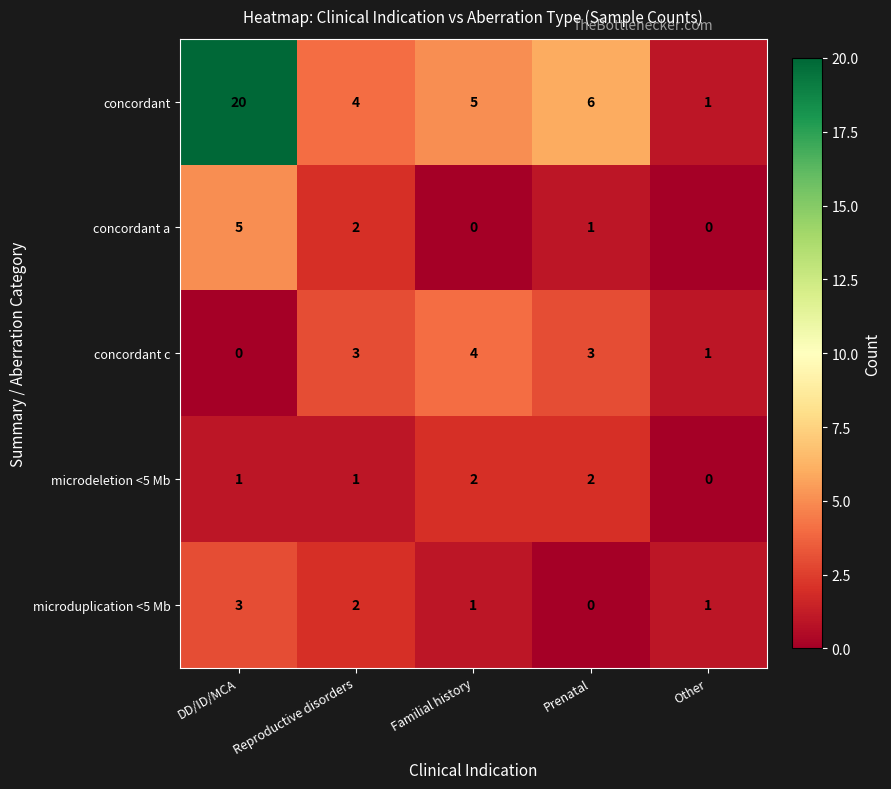

What is the difference between the maximum and second lowest values in the concordant series?

16